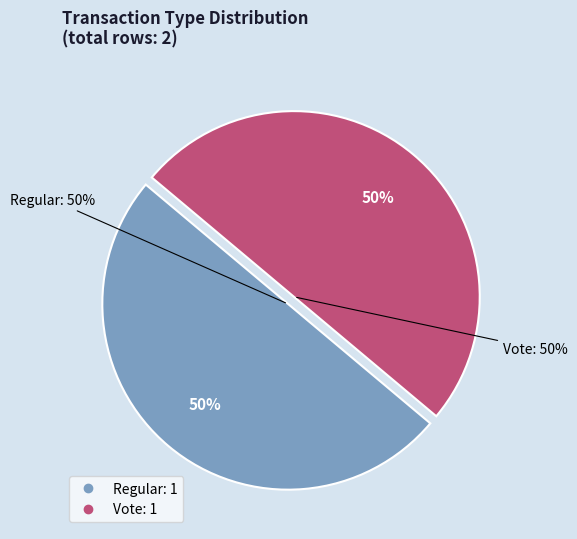

How many slices are in this pie chart?

2